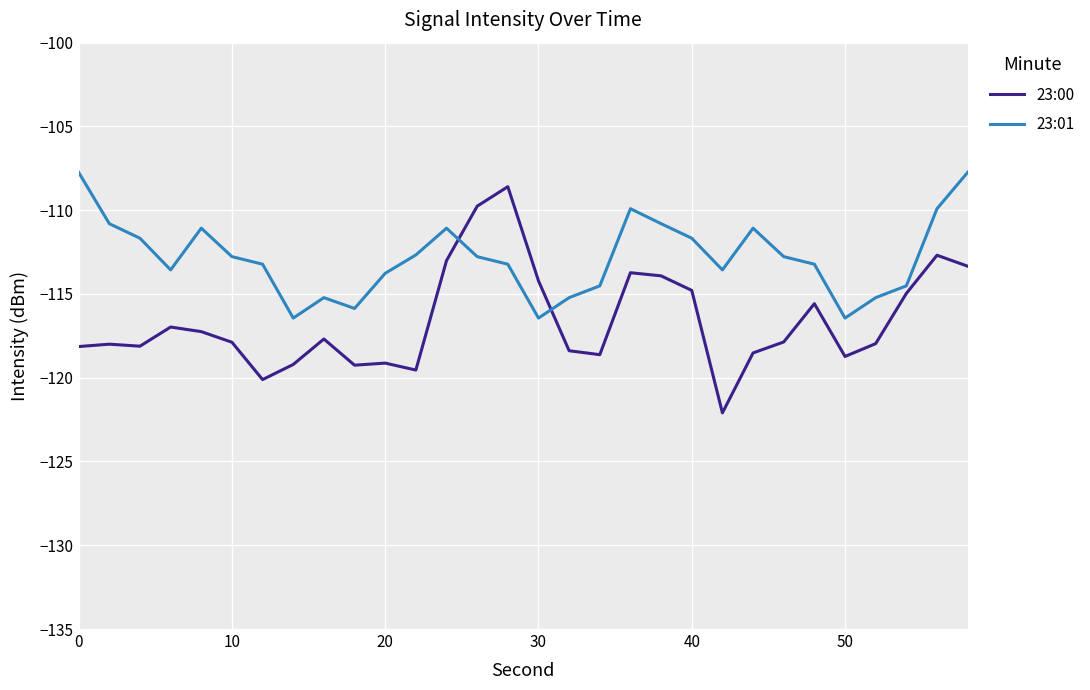

What is the greatest value displayed?

-107.7